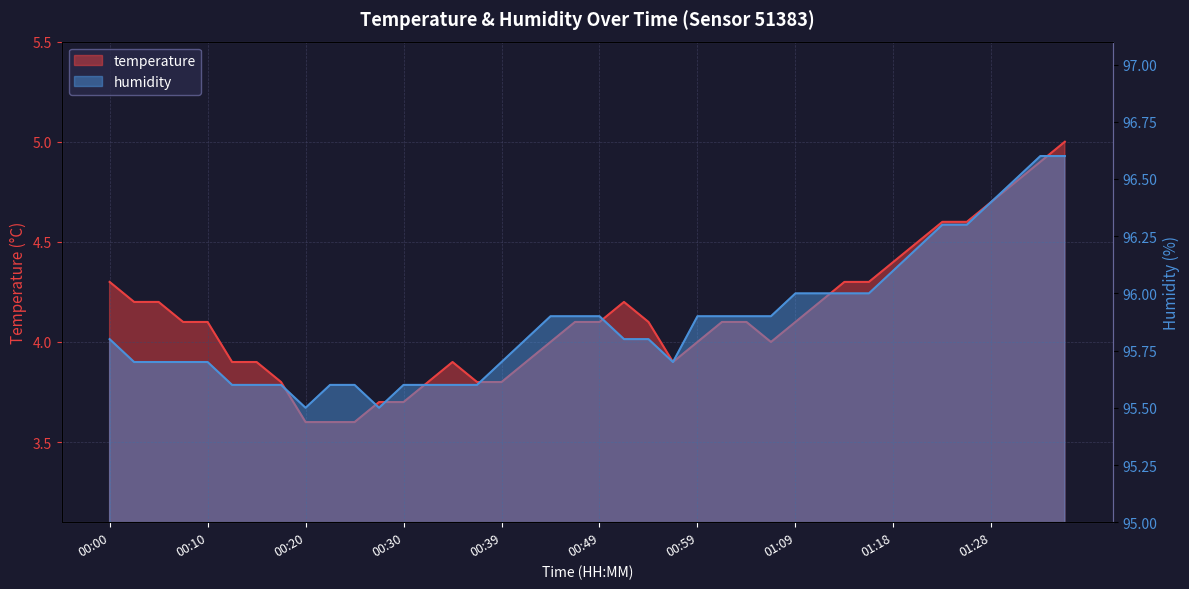

What is the difference between the maximum and minimum values in the temperature series?

1.4